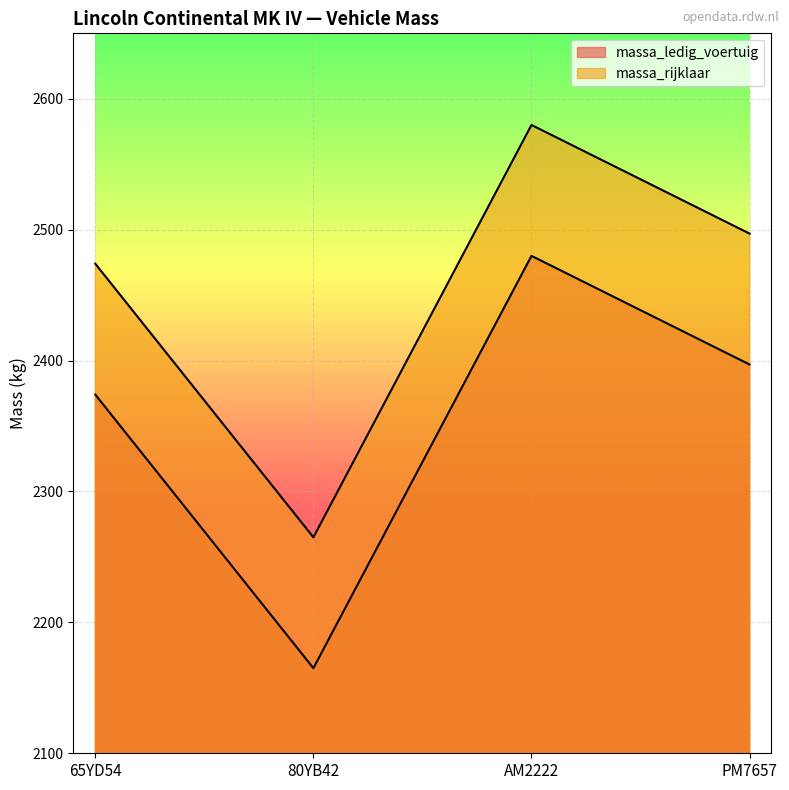

Which series changed the most between AM2222 and PM7657?

massa_ledig_voertuig